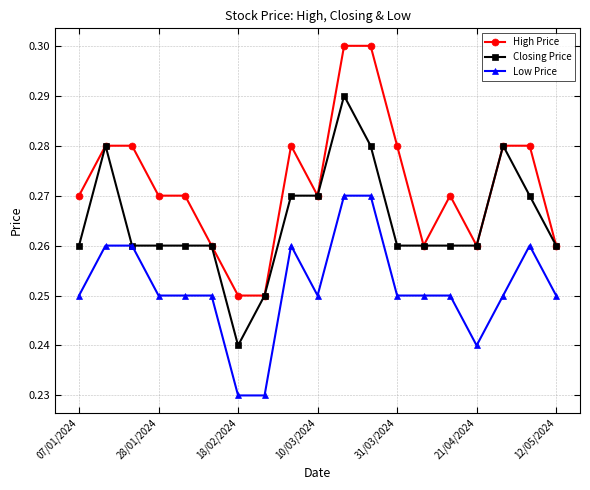

True or false: Low Price and High Price intersect in this chart.

False